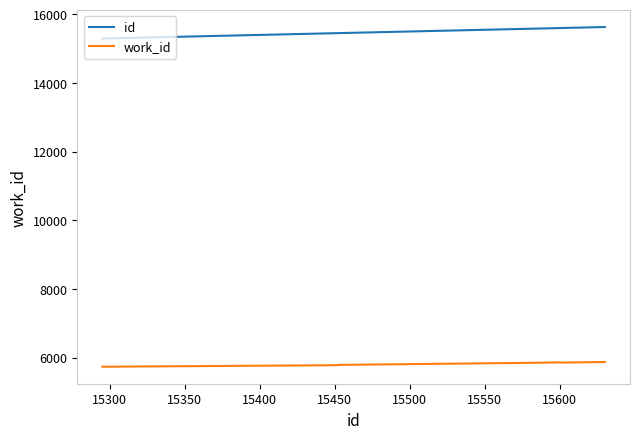

What is the minimum value for work_id?

5739